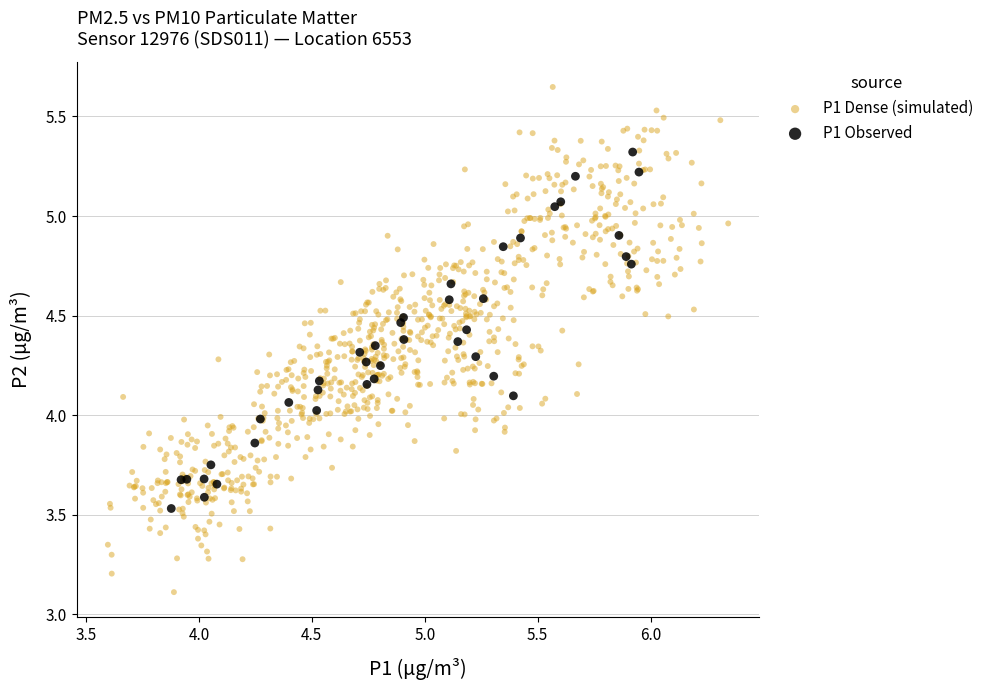

Which series contains the highest Y value?

P1 Dense (simulated)